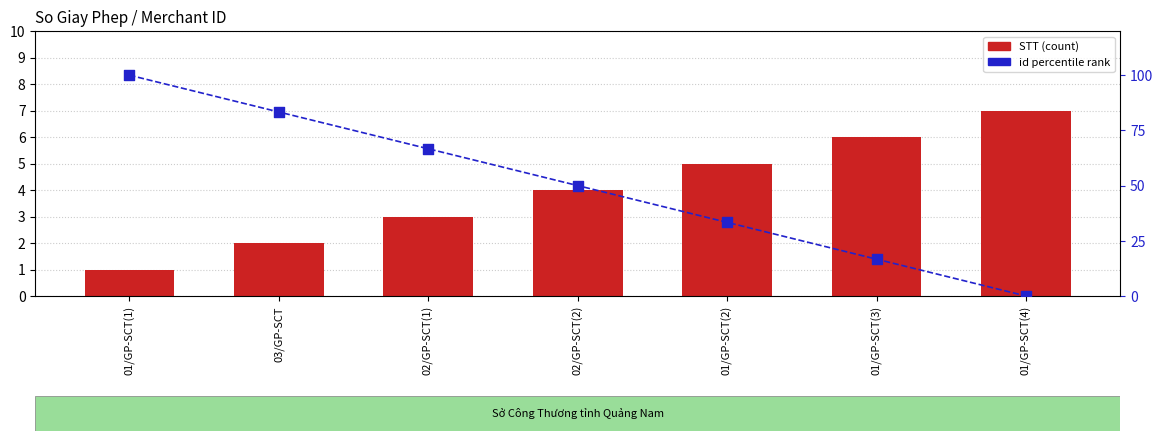

What are all the series names shown in the legend?

STT, id percentile rank